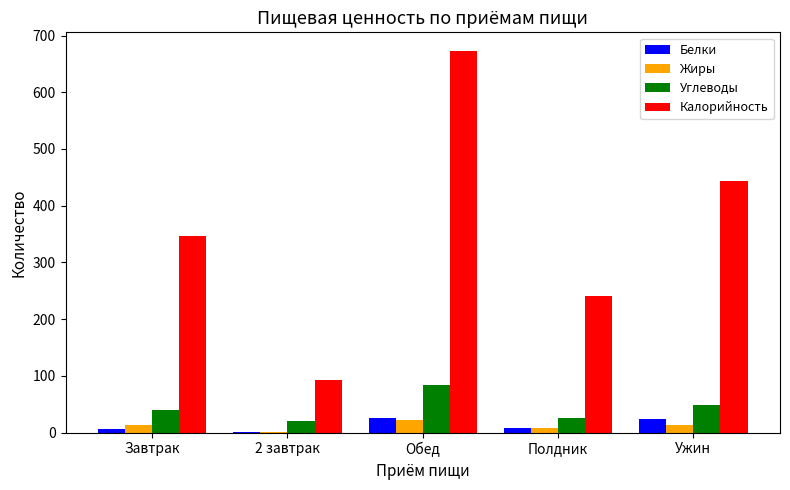

What is the approximate value of Жиры at Обед?

22.8